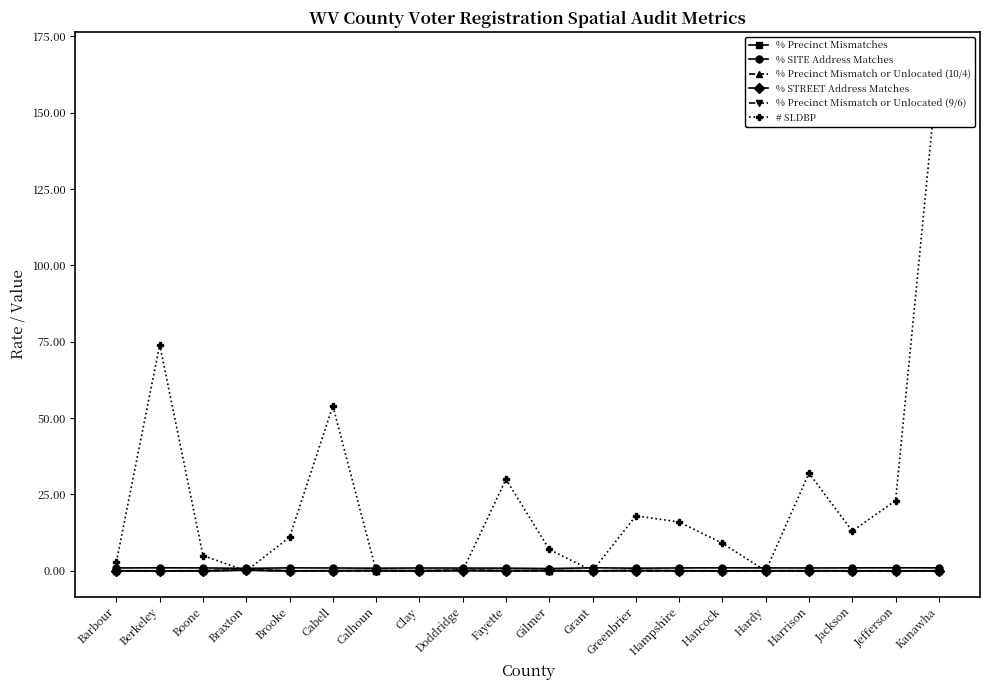

True or false: % Precinct Mismatch or Unlocated (10/4) has a value of 0.0 at Kanawha.

True